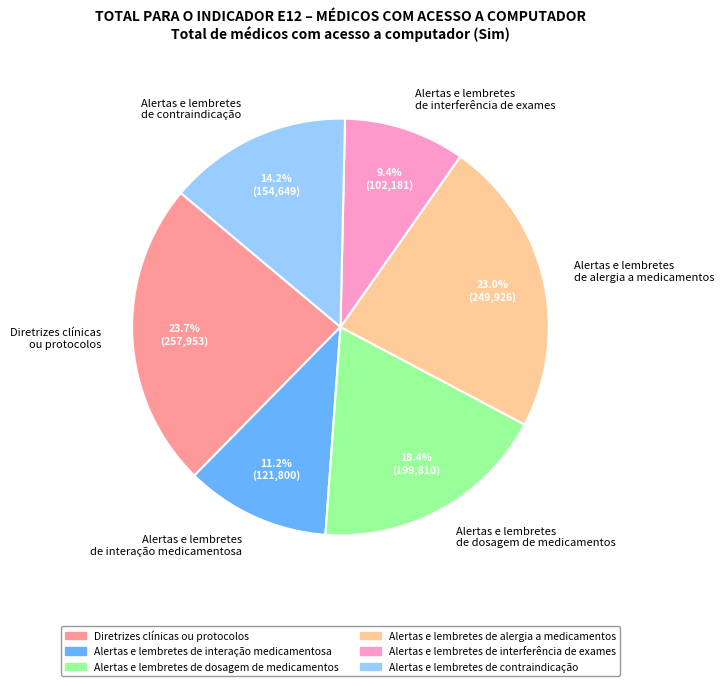

Rank the categories by value from lowest to highest.

Alertas e lembretes de interferência de exames, Alertas e lembretes de interação medicamentosa, Alertas e lembretes de contraindicação, Alertas e lembretes de dosagem de medicamentos, Alertas e lembretes de alergia a medicamentos, Diretrizes clínicas ou protocolos